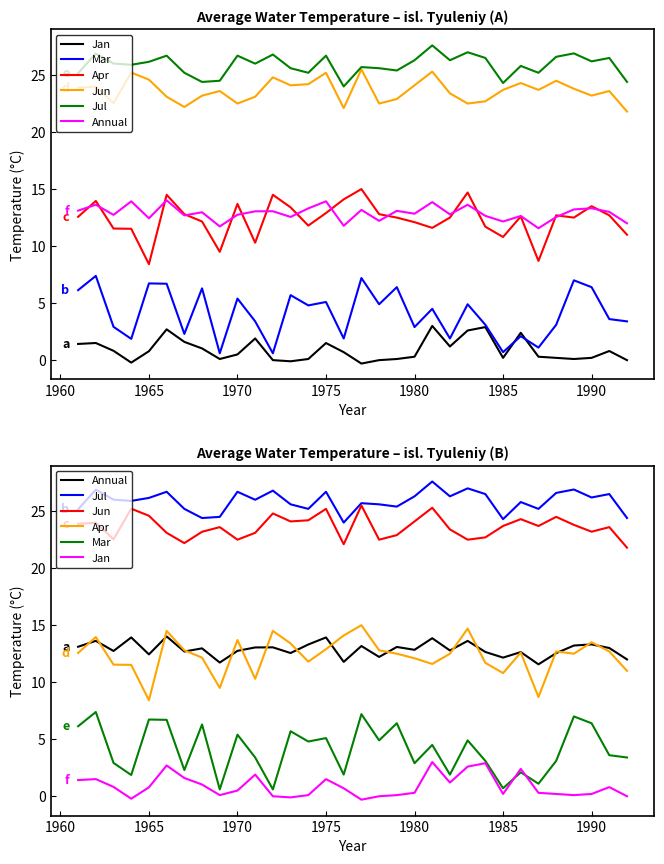

True or false: Jun and Annual cross at least once.

False